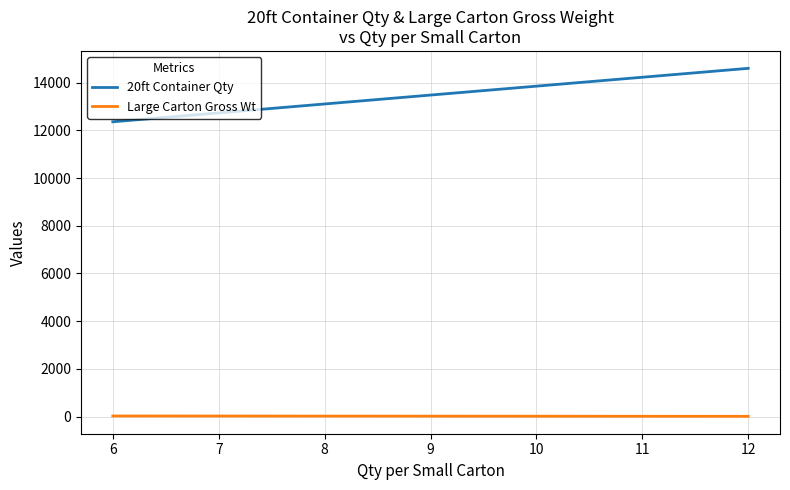

What is the average value of the 20ft Container Qty series?

13482.8